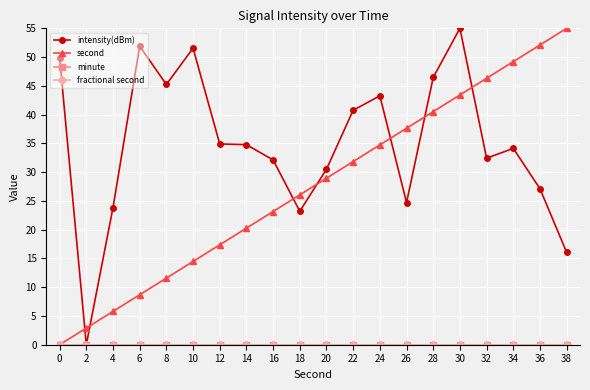

Is this an area chart (filled region under the line)?

No